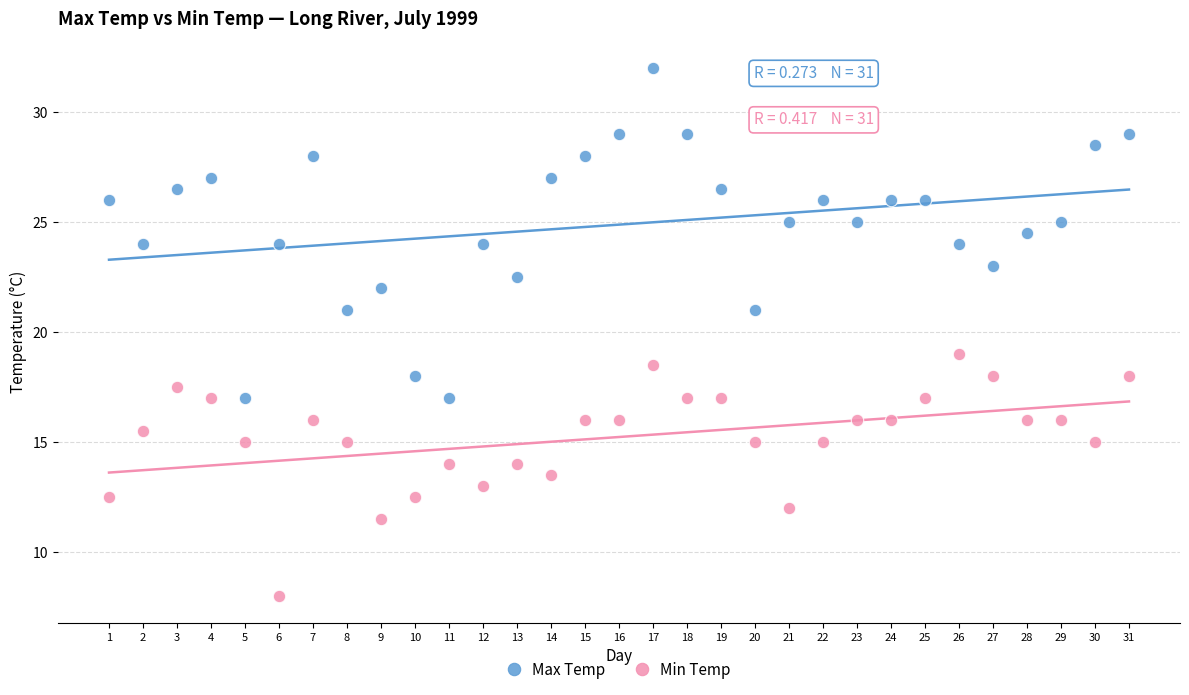

Which series has the largest Y range (max minus min)?

Max Temp